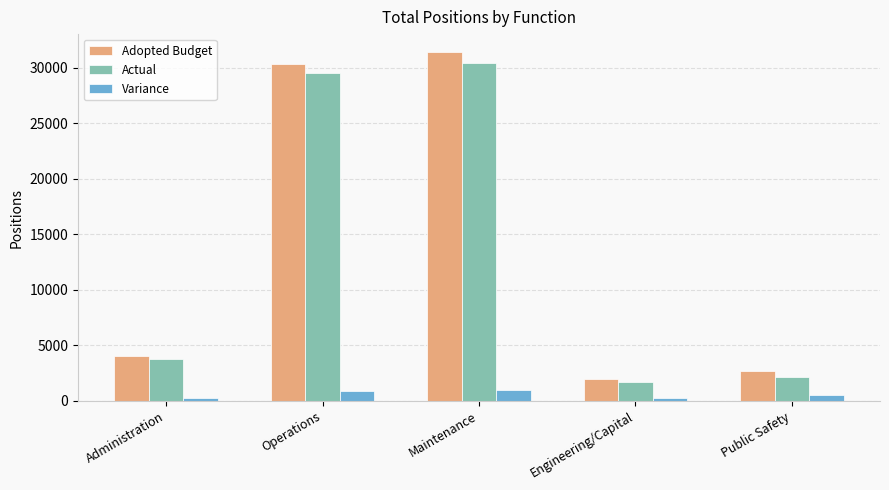

What position from the right is Engineering/Capital?

2